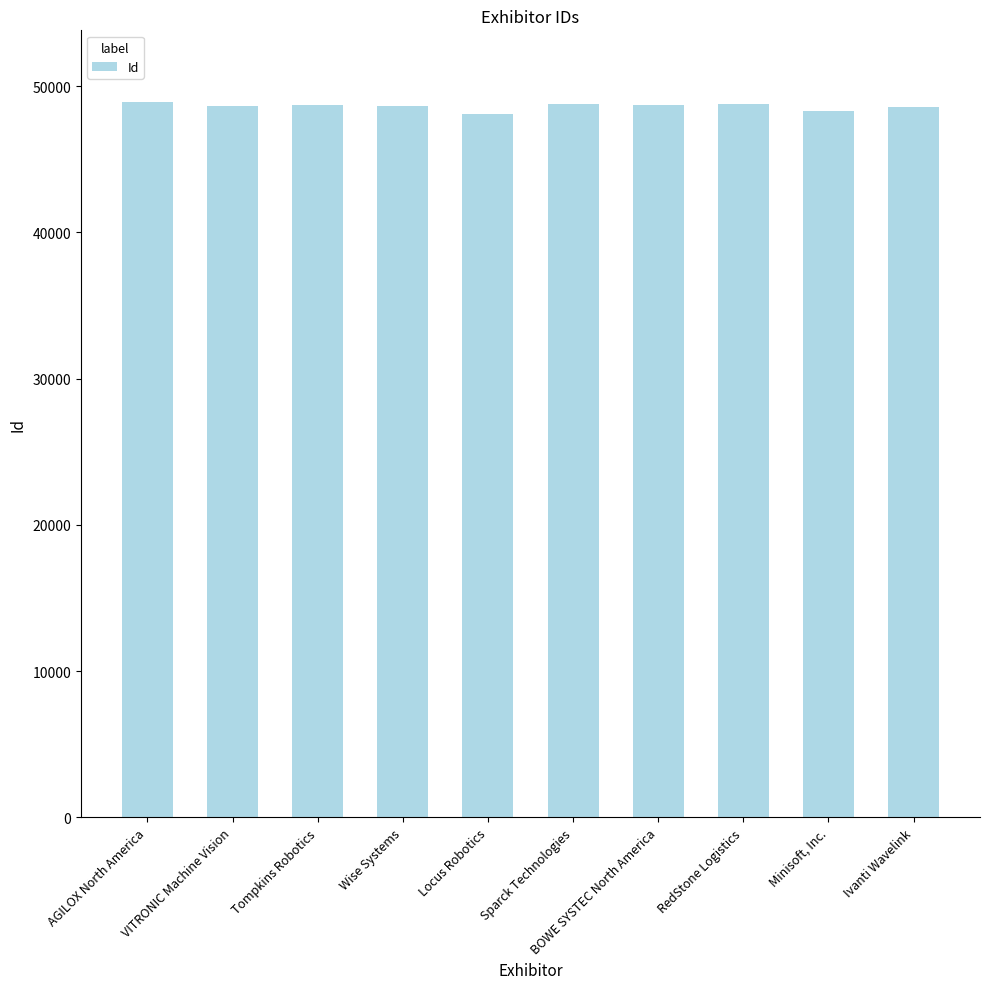

What is the smallest value displayed?

48105